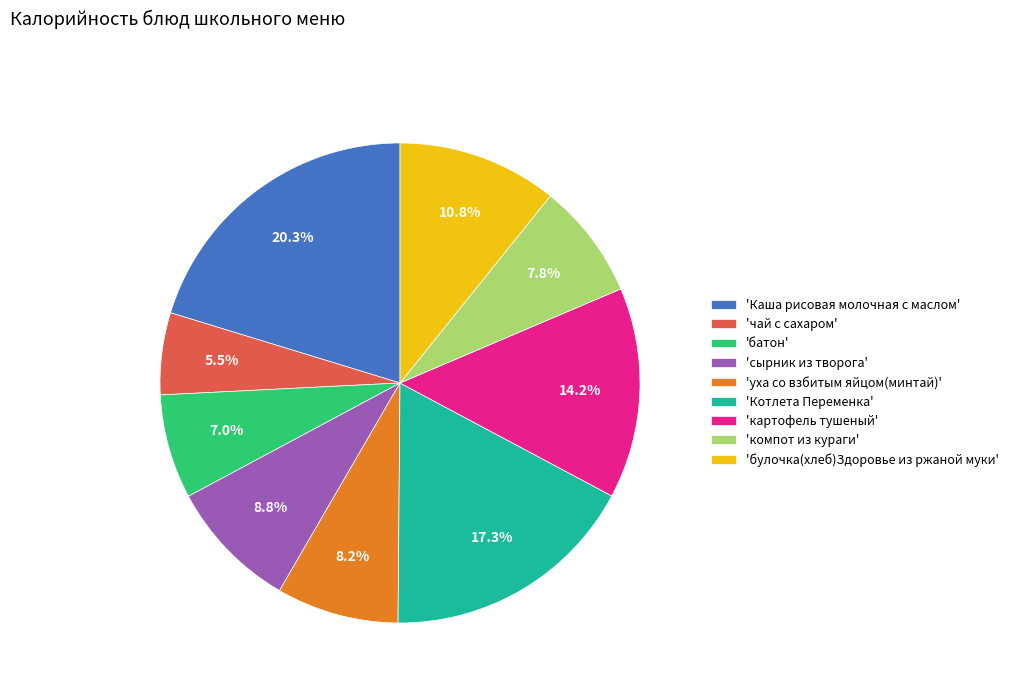

How many slices are in this pie chart?

9